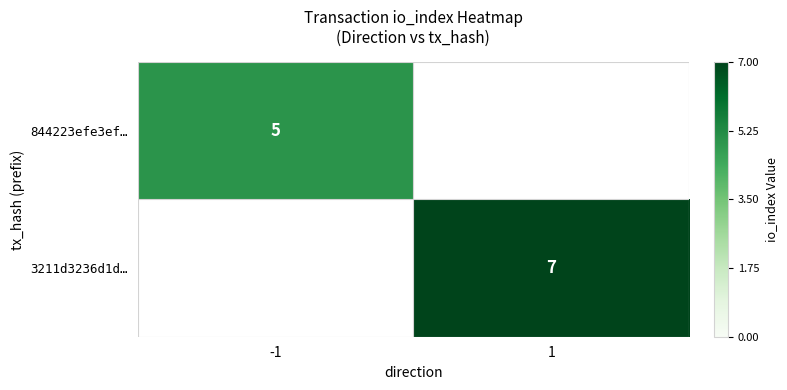

The 844223efe3ef… series shows 1 at -1. True or false?

False